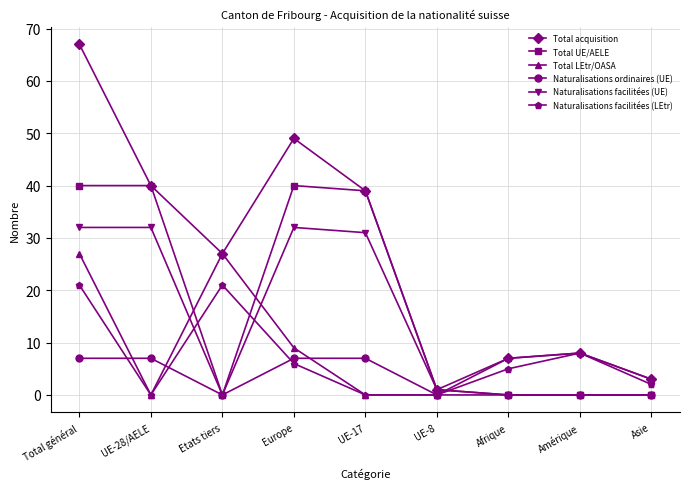

What position from the right is UE-8?

4